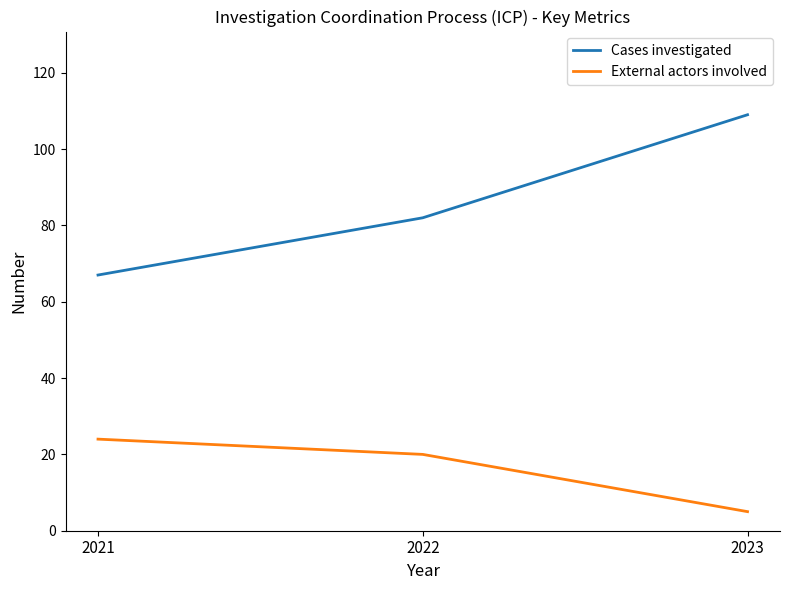

Rank the series by their maximum value, from highest to lowest.

Cases investigated, External actors involved